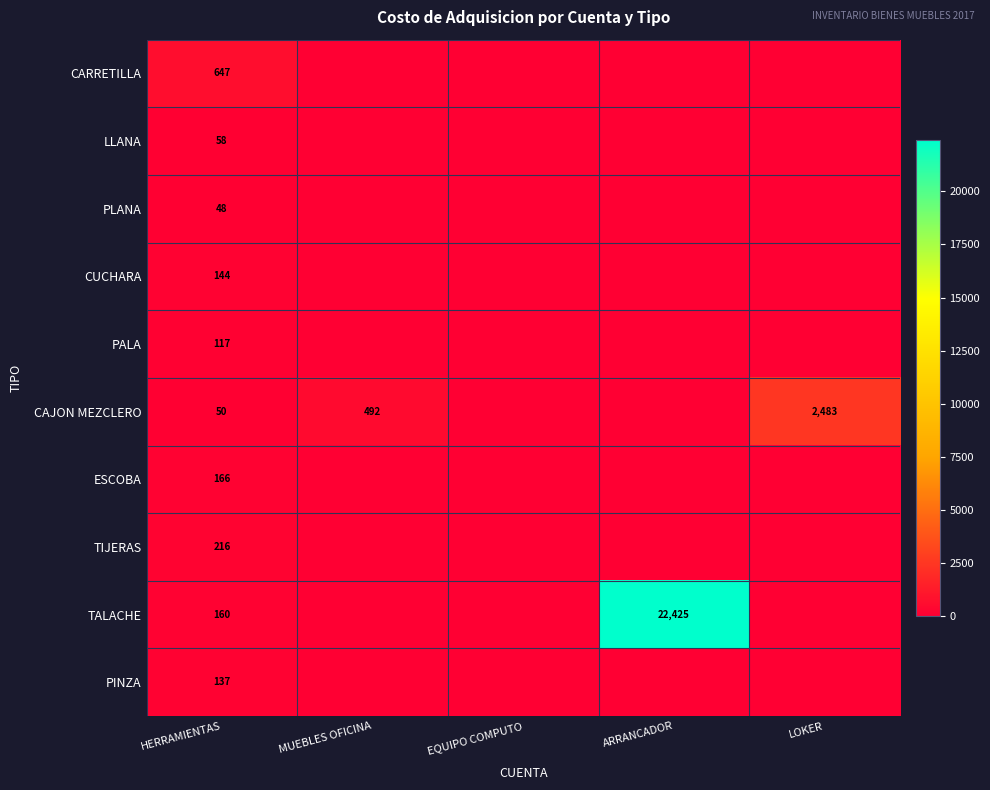

At how many categories does at least one series exceed 2526?

1